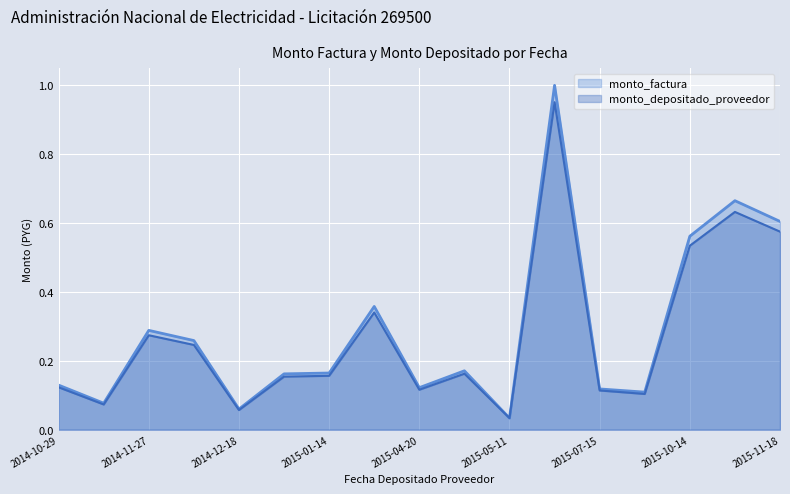

What is the total value across all series at 2014-12-18?

0.1